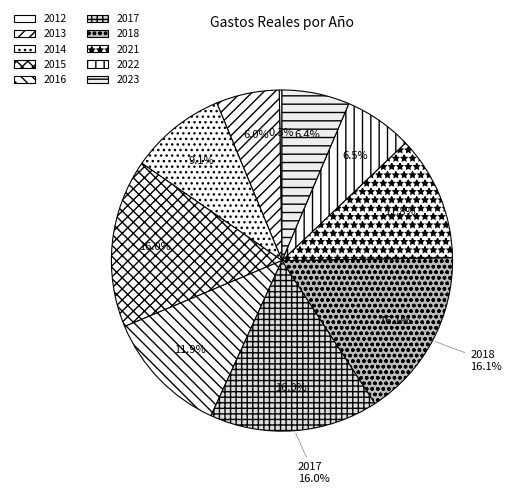

To the nearest percent, what is the difference between the largest and smallest slice percentages?

16%